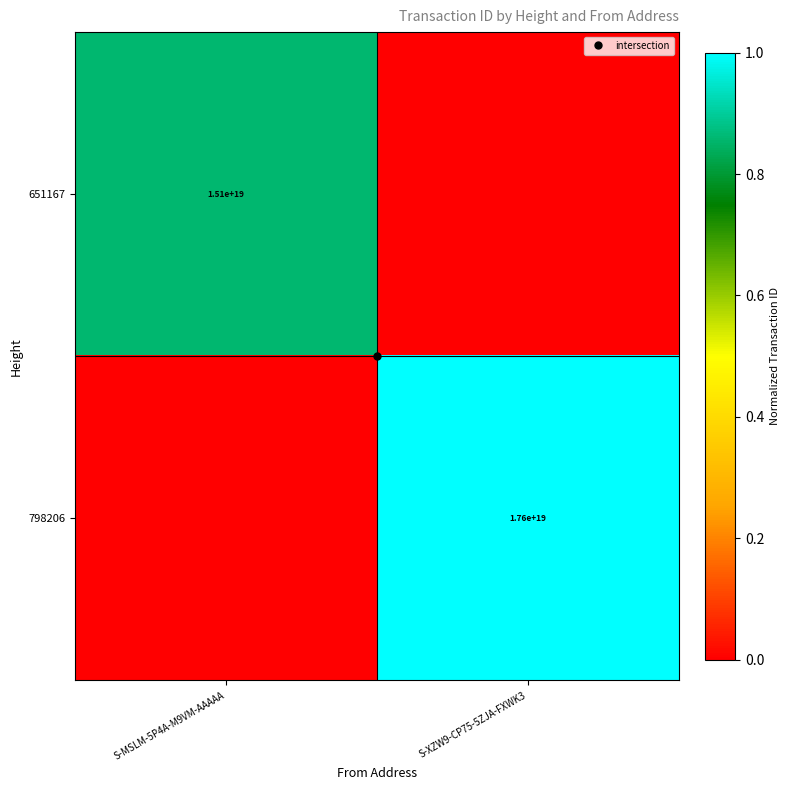

How many 798206 values are between 0 and 1?

2